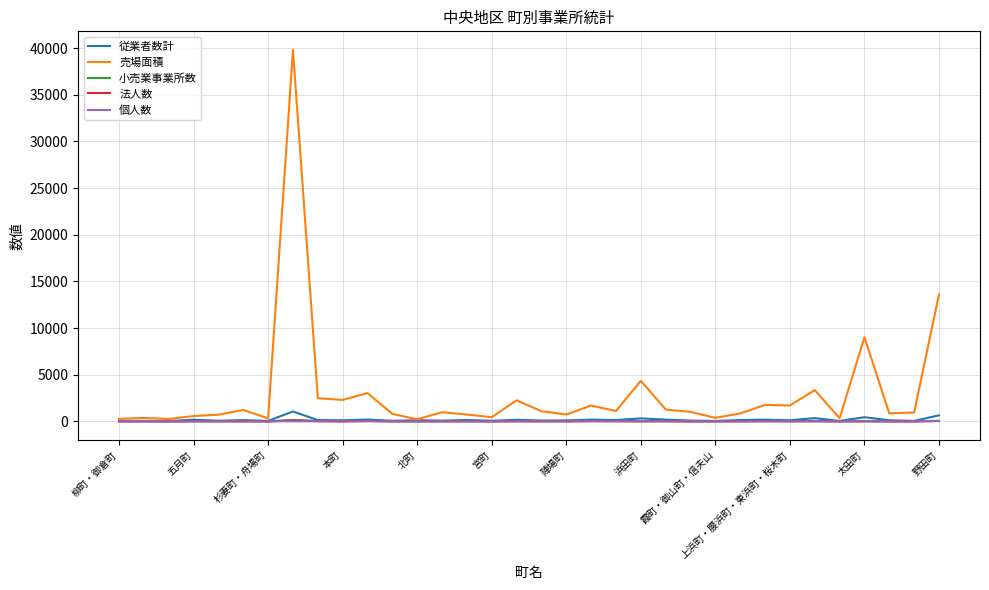

What is the highest value of the 従業者数計 series?

1062